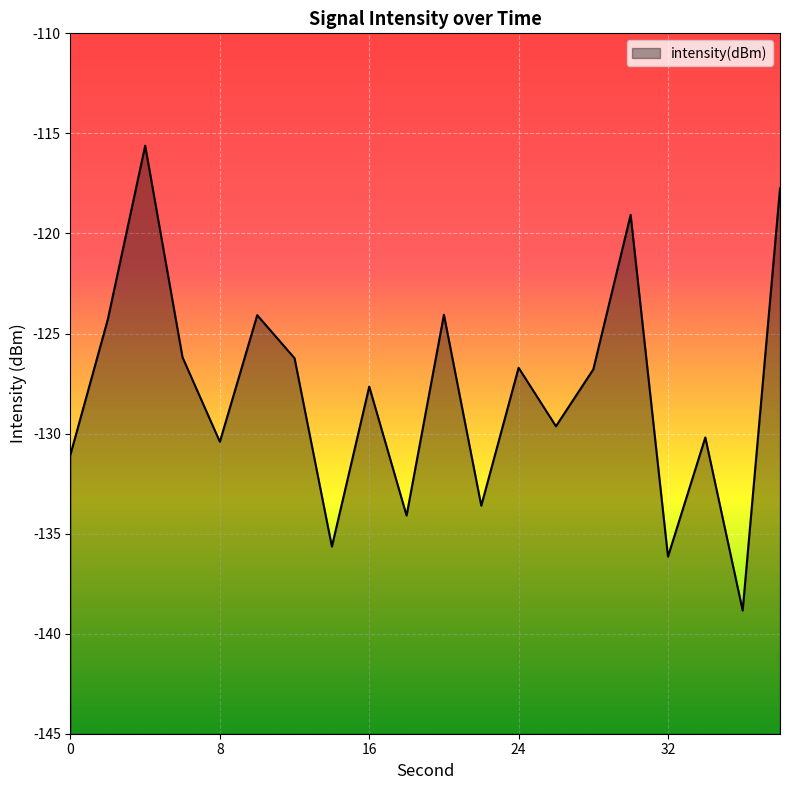

What is the smallest value displayed?

-138.8